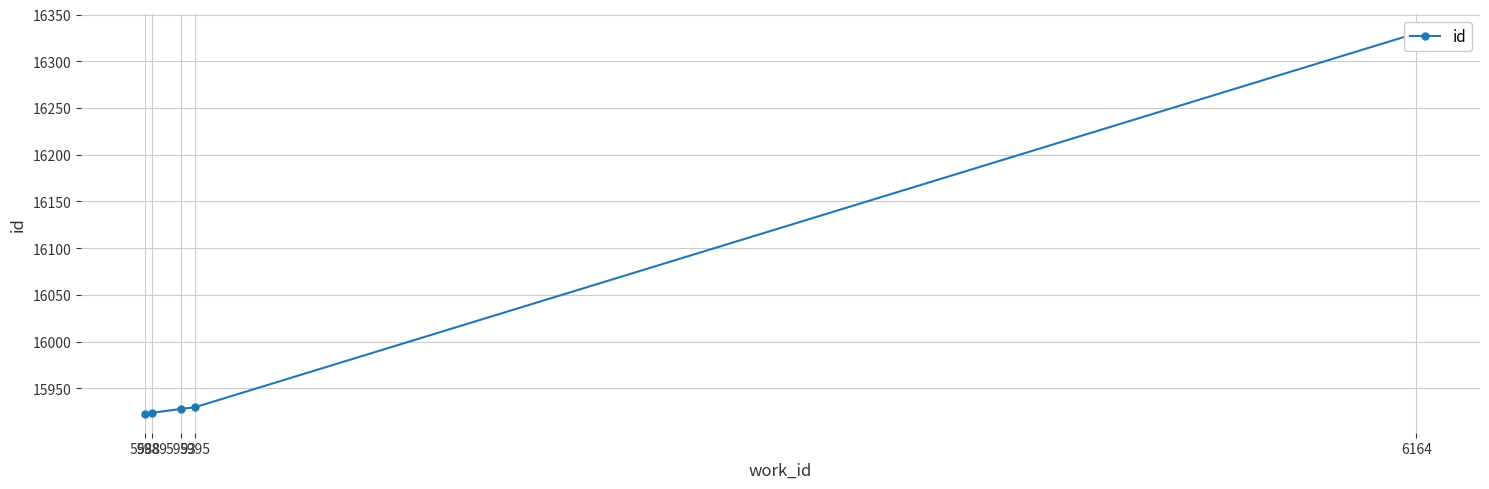

Rank the categories by value from lowest to highest.

5988, 5989, 5993, 5995, 6164